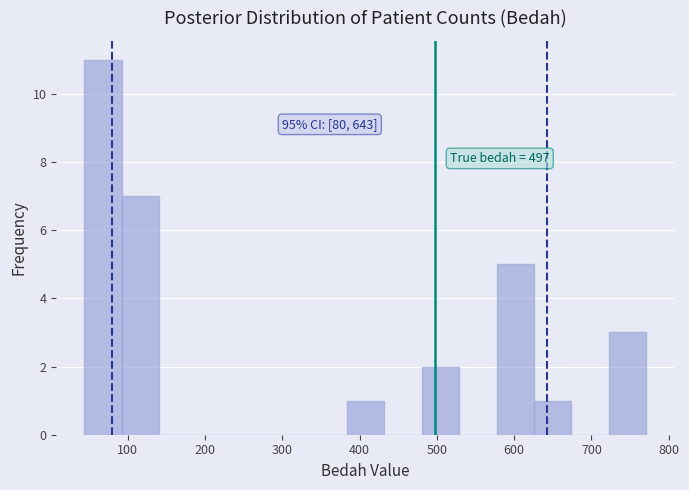

Which range on the x-axis has the tallest bar?

40 to 90